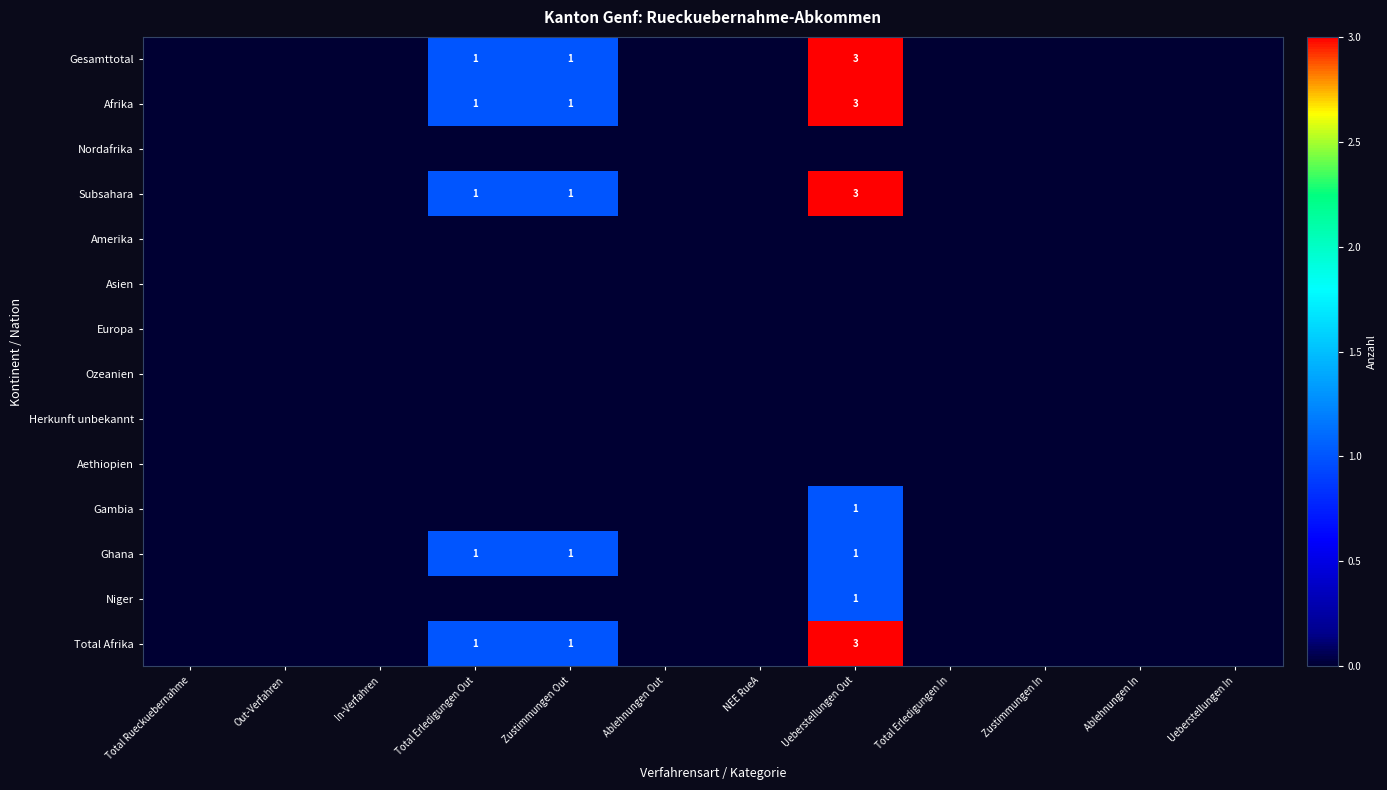

True or false: Gesamttotal has a value of 0 at Zustimmungen Out.

False